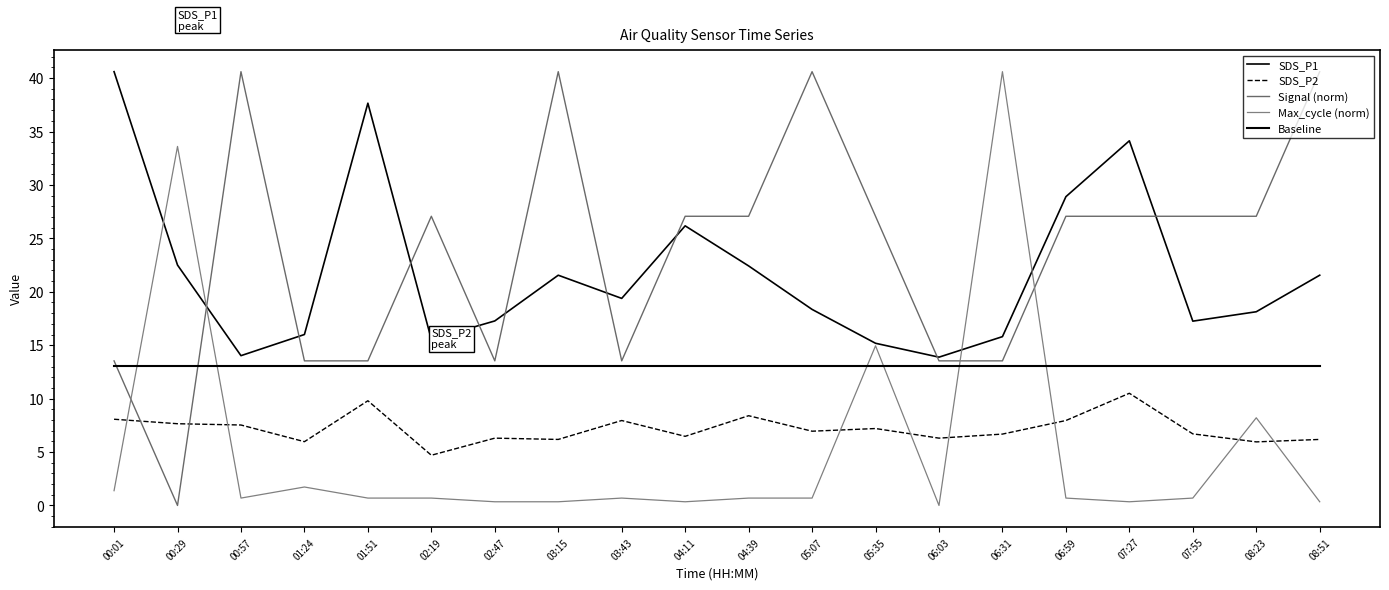

Does the chart have visible grid lines?

No